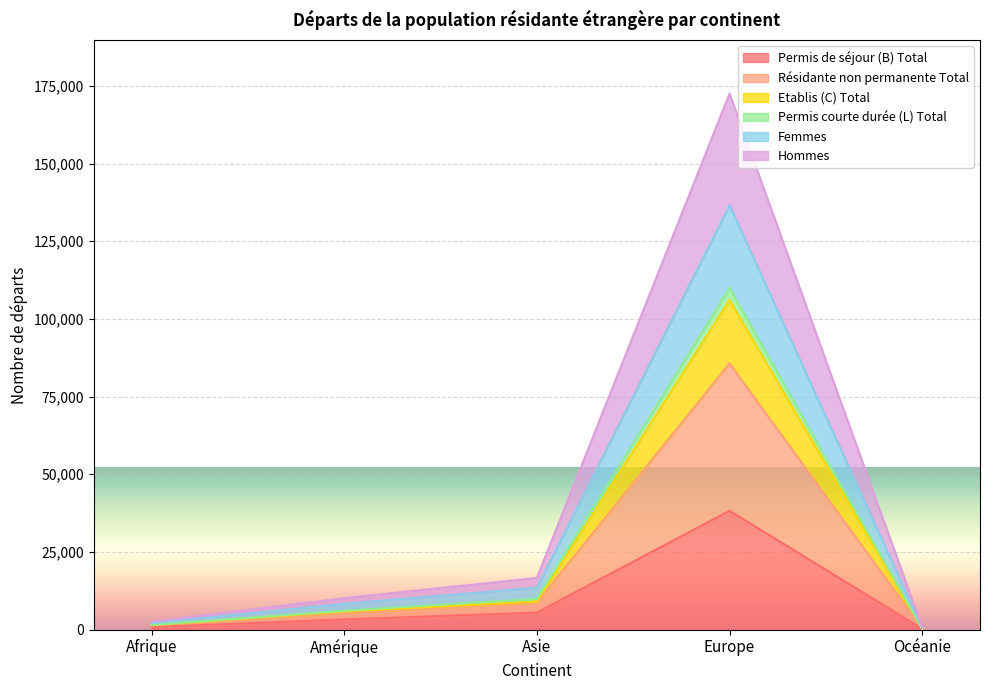

What is the lowest value of the Permis de séjour (B) Total series?

280